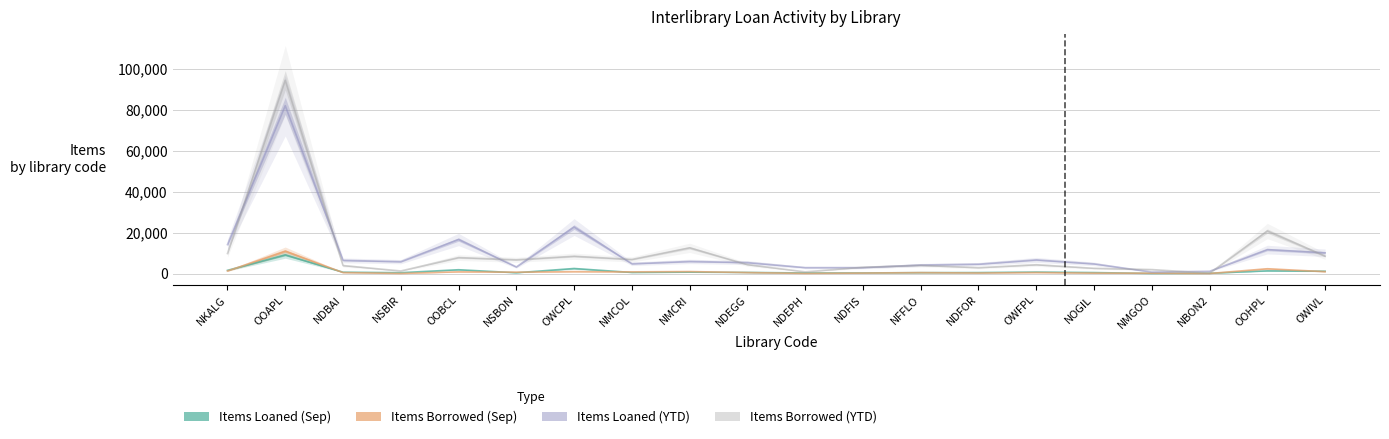

Count the number of categories in the chart.

20